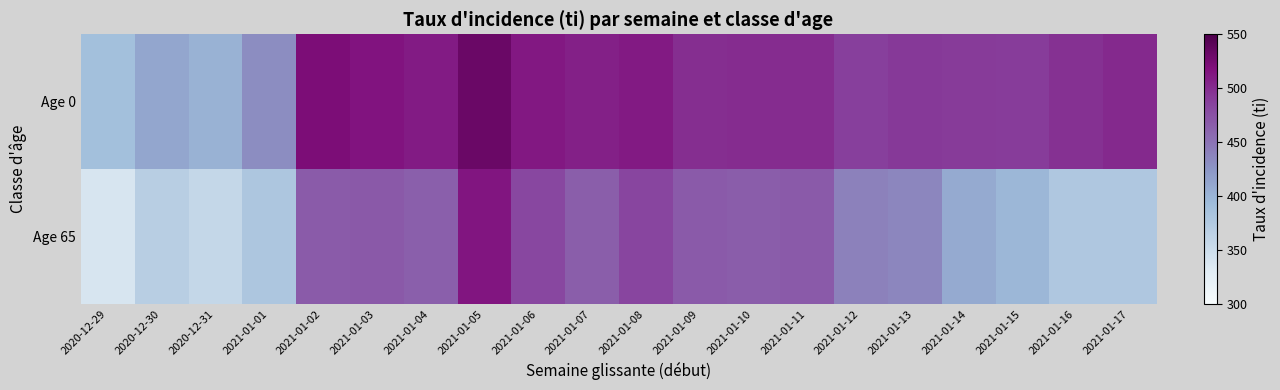

At which category is the sum across all series the highest?

2021-01-05